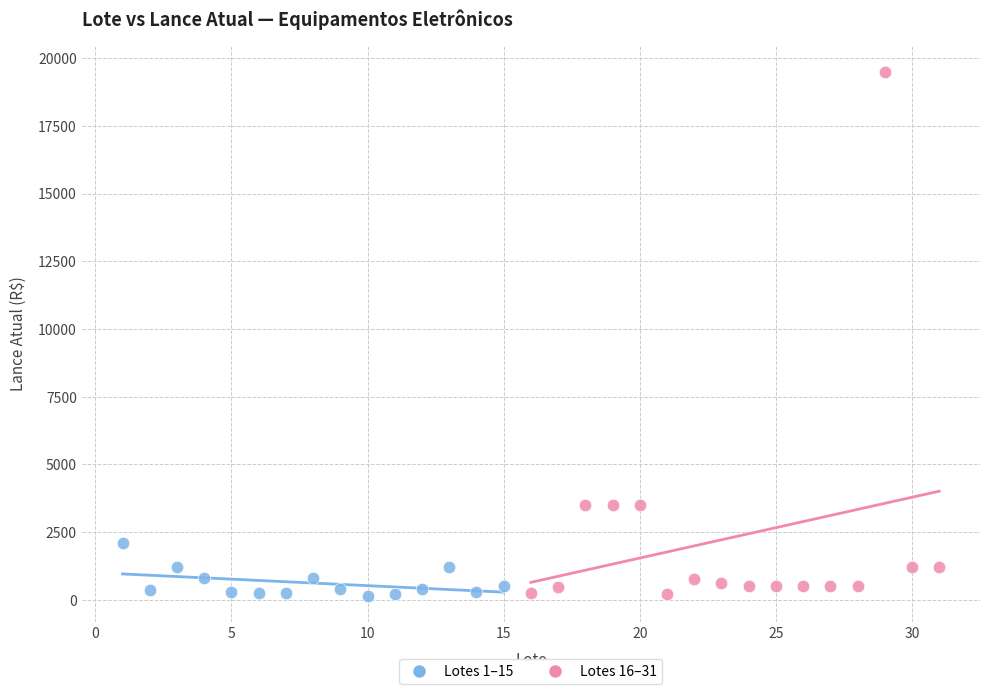

Which series has the widest spread of Y values?

Lotes 16–31